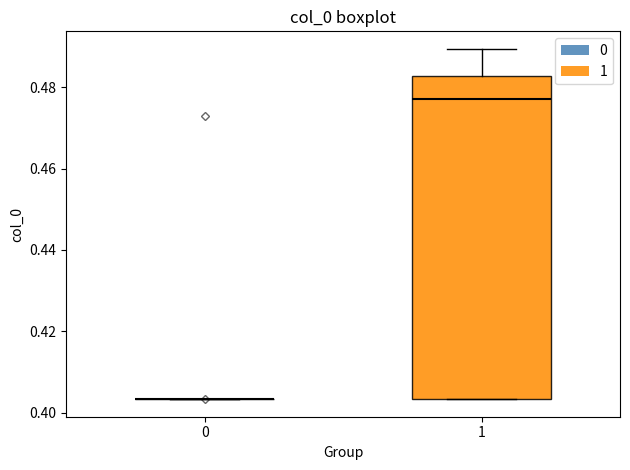

Reading left to right, transcribe this box plot: for each box, give where its median line is, the range the box spans, and where its two whiskers end, as read against the y-axis. The values are not printed on the chart, so give them approximately, as read against the axis.

0: box collapsed to a line at 0.404, whiskers 0.404 to 0.404
1: median 0.478, box 0.404 to 0.482, whiskers 0.404 to 0.490